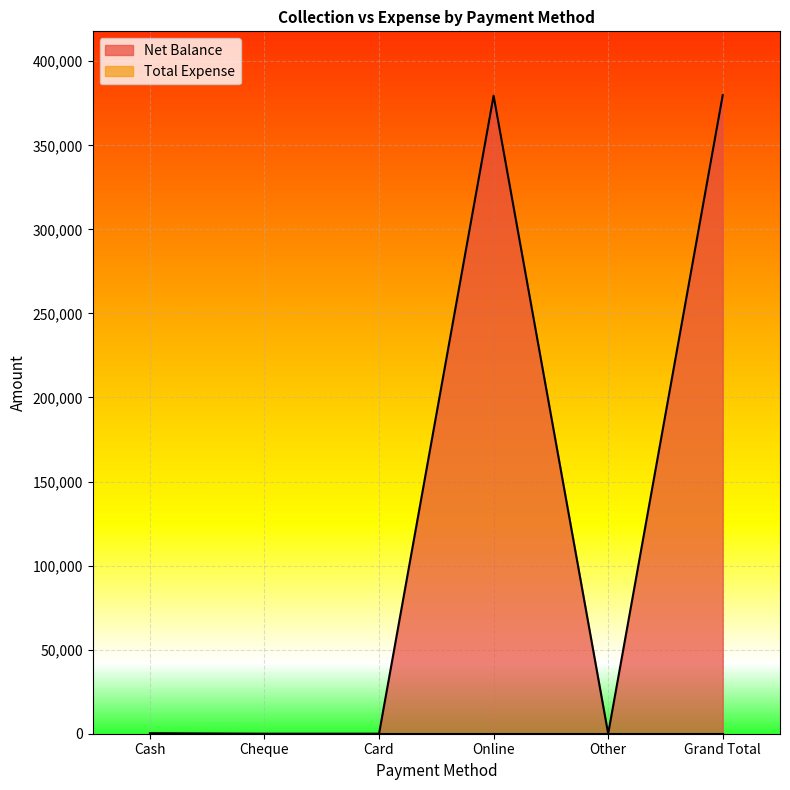

Where does the data first go above 300?

Online